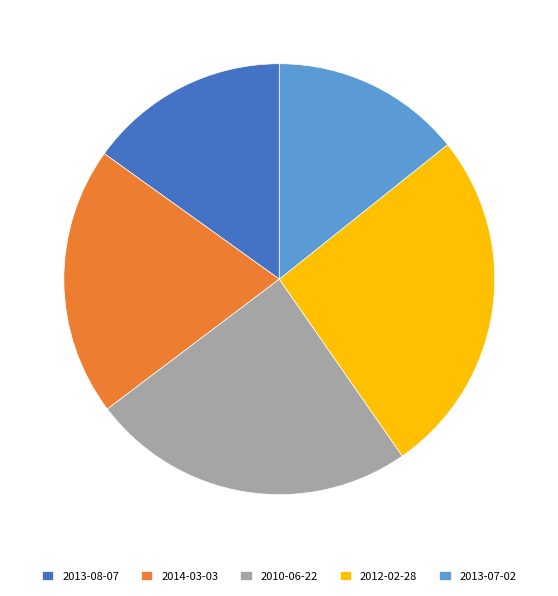

How many segments does this pie chart have?

5